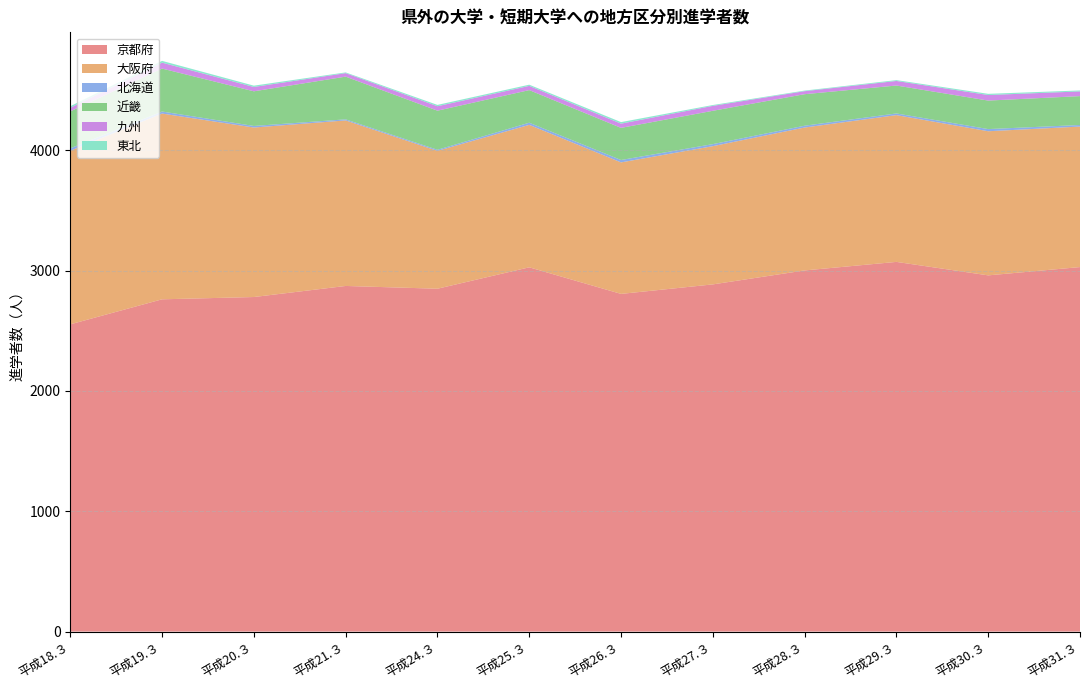

Reading left to right, transcribe all the data shown in this chart.

京都府: 平成18.３=2554	平成19.３=2762	平成20.３=2781	平成21.３=2873	平成24.３=2850	平成25.３=3028	平成26.３=2807	平成27.３=2886	平成28.３=3002	平成29.３=3073	平成30.３=2961	平成31.３=3030
大阪府: 平成18.３=1443	平成19.３=1544	平成20.３=1409	平成21.３=1376	平成24.３=1146	平成25.３=1184	平成26.３=1093	平成27.３=1149	平成28.３=1188	平成29.３=1220	平成30.３=1198	平成31.３=1168
北海道: 平成18.３=20	平成19.３=17	平成20.３=13	平成21.３=9	平成24.３=9	平成25.３=18	平成26.３=20	平成27.３=17	平成28.３=15	平成29.３=14	平成30.３=18	平成31.３=13
近畿: 平成18.３=307	平成19.３=357	平成20.３=288	平成21.３=355	平成24.３=325	平成25.３=271	平成26.３=267	平成27.３=277	平成28.３=262	平成29.３=232	平成30.３=237	平成31.３=240
九州: 平成18.３=30	平成19.３=49	平成20.３=36	平成21.３=29	平成24.３=37	平成25.３=35	平成26.３=35	平成27.３=41	平成28.３=25	平成29.３=38	平成30.３=46	平成31.３=39
東北: 平成18.３=13	平成19.３=15	平成20.３=11	平成21.３=6	平成24.３=11	平成25.３=10	平成26.３=13	平成27.３=7	平成28.３=5	平成29.３=7	平成30.３=10	平成31.３=8